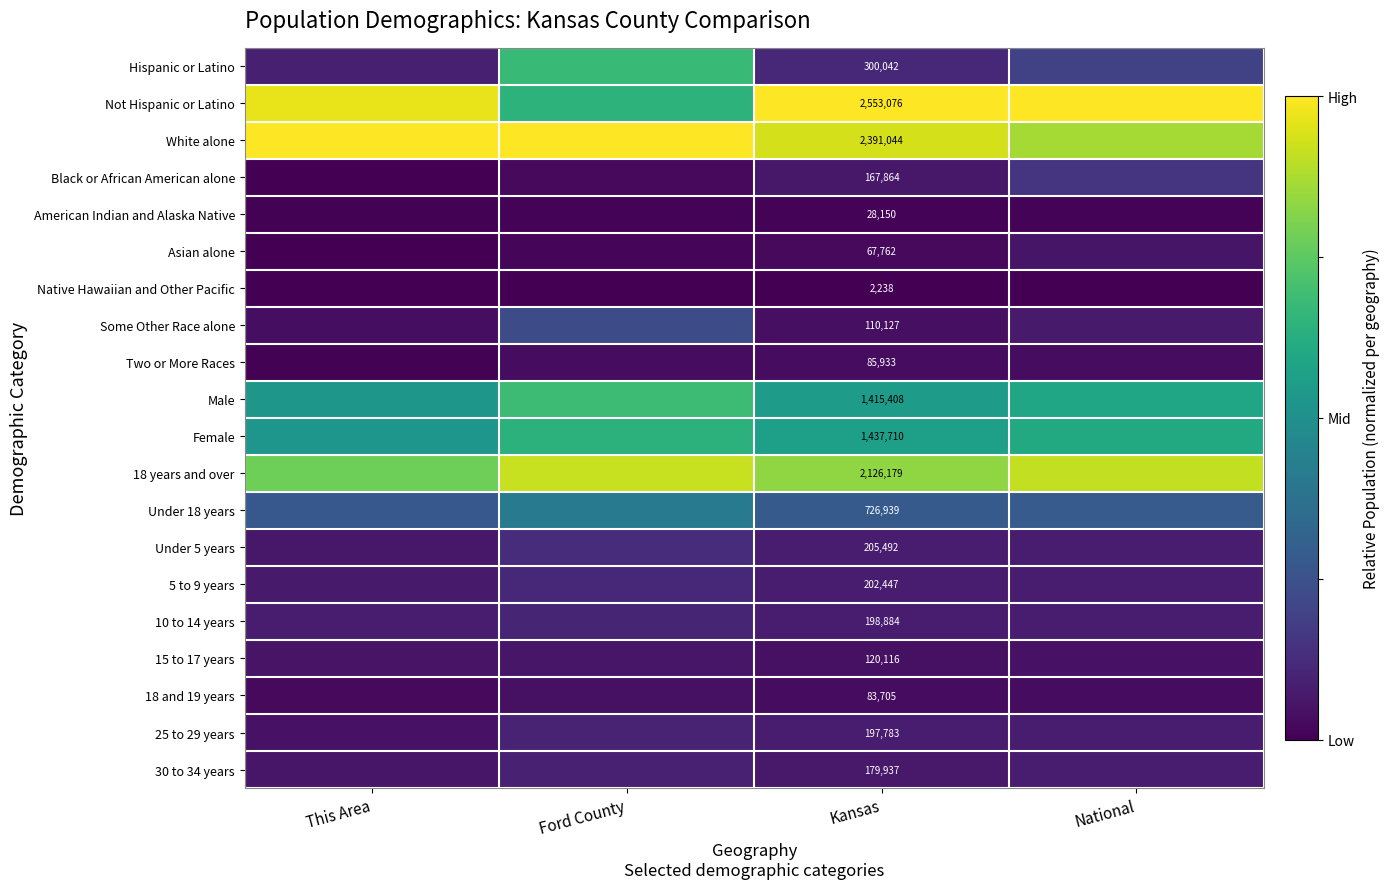

Read the 25 to 29 years value at National.

0.1